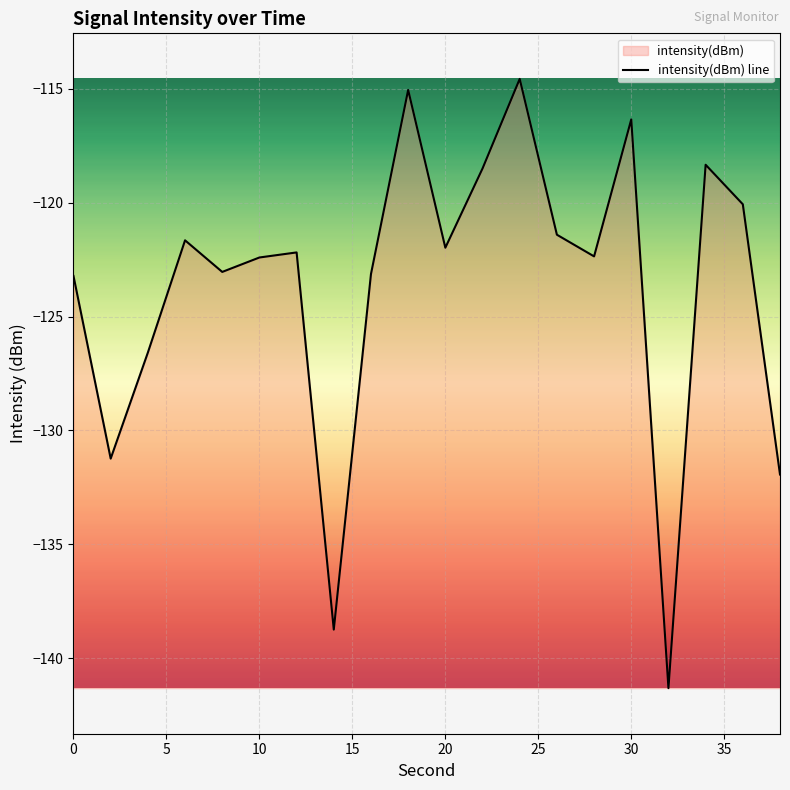

What is the smallest value displayed?

-141.3